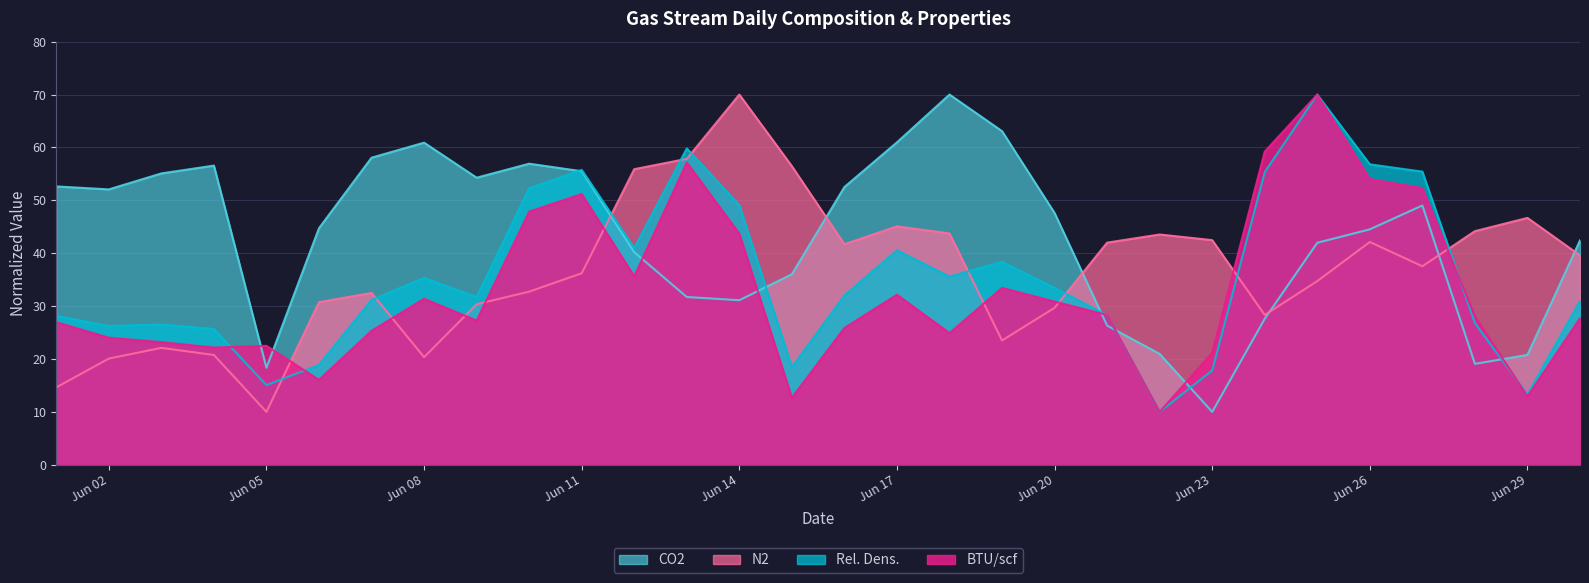

What is the spread (max minus min) of values at Jun 05?

12.5